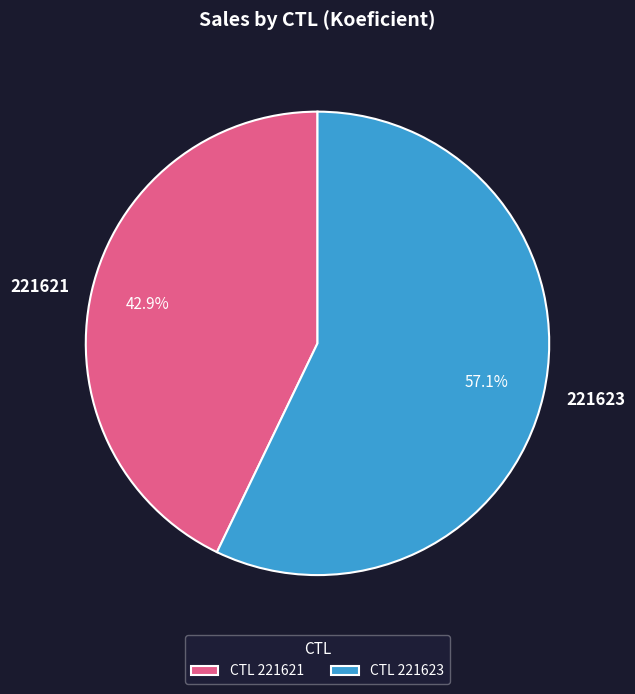

Which category accounts for the majority?

221623